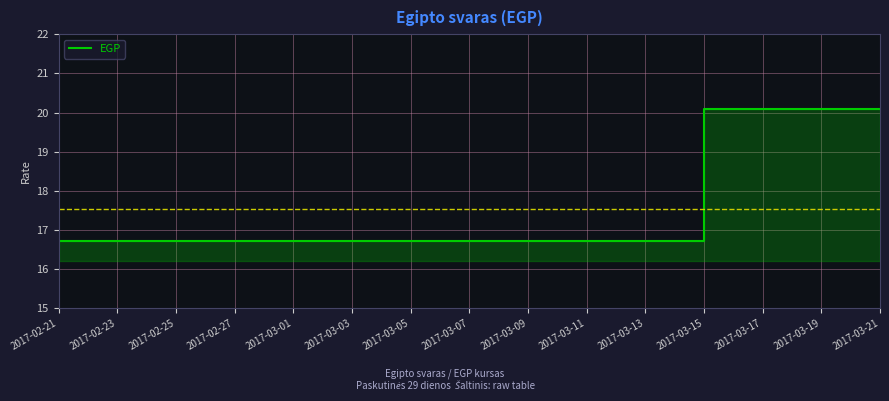

True or false: the data shows 6.8 at 2017-03-11.

False